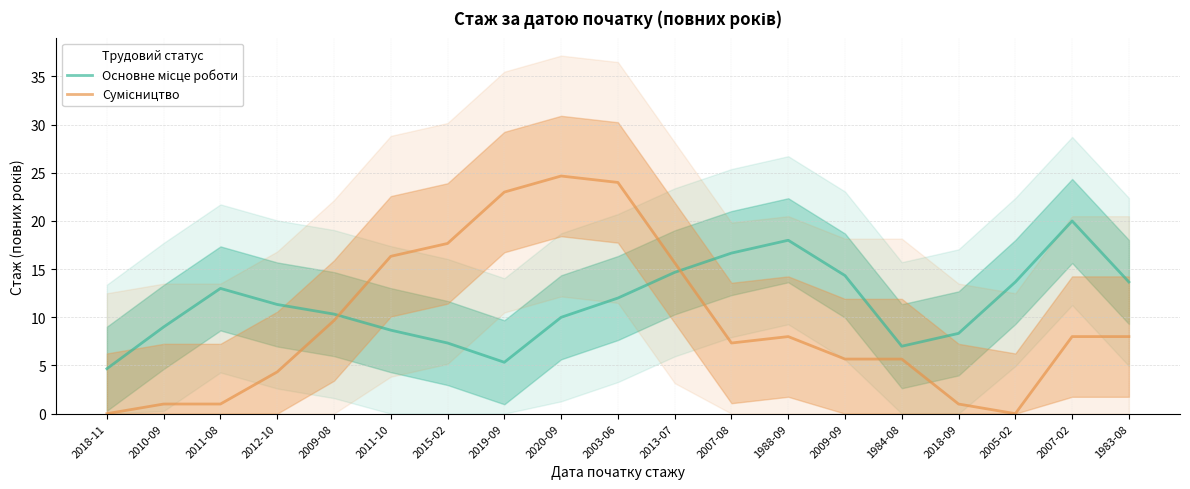

At how many categories does at least one series exceed 14?

10